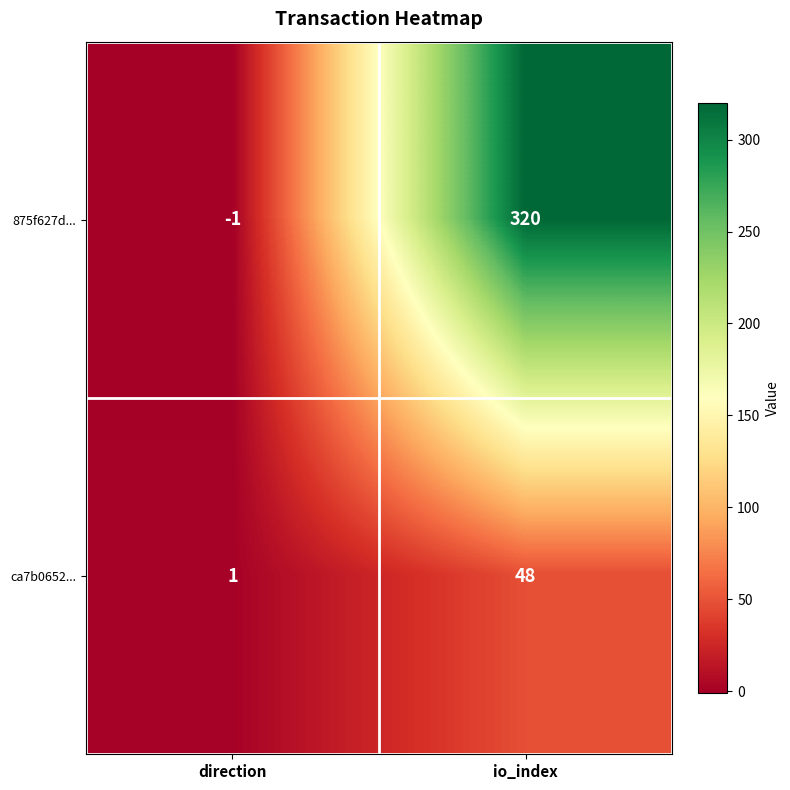

What is the greatest value displayed?

320